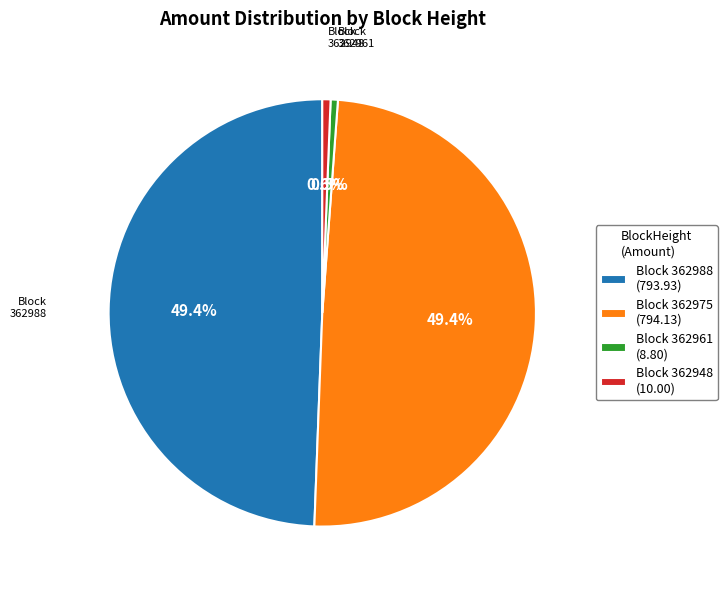

How much of the chart is everything except Block 362988 (793.93)?

50.6%